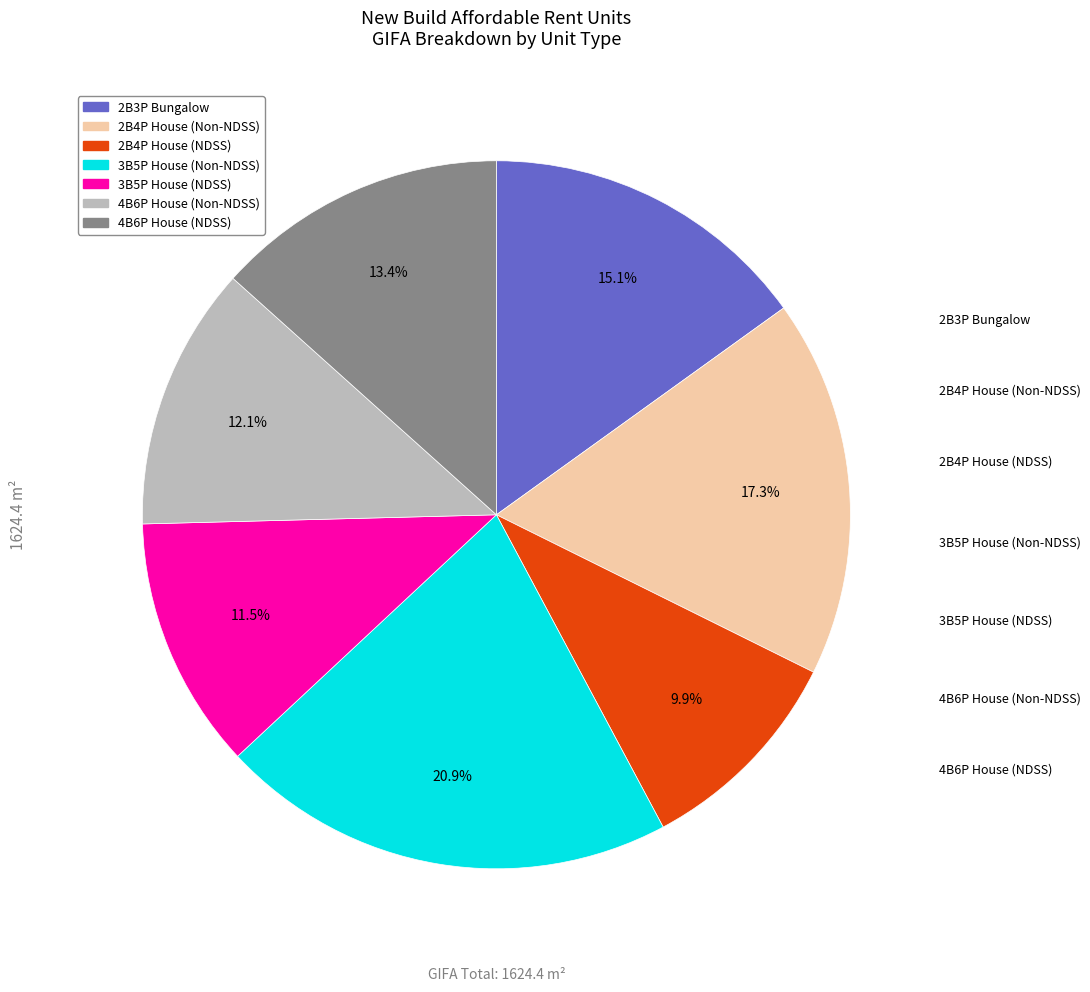

Approximately how many times larger is the value at 2B4P House (NDSS) compared to 3B5P House (NDSS)?

0.9